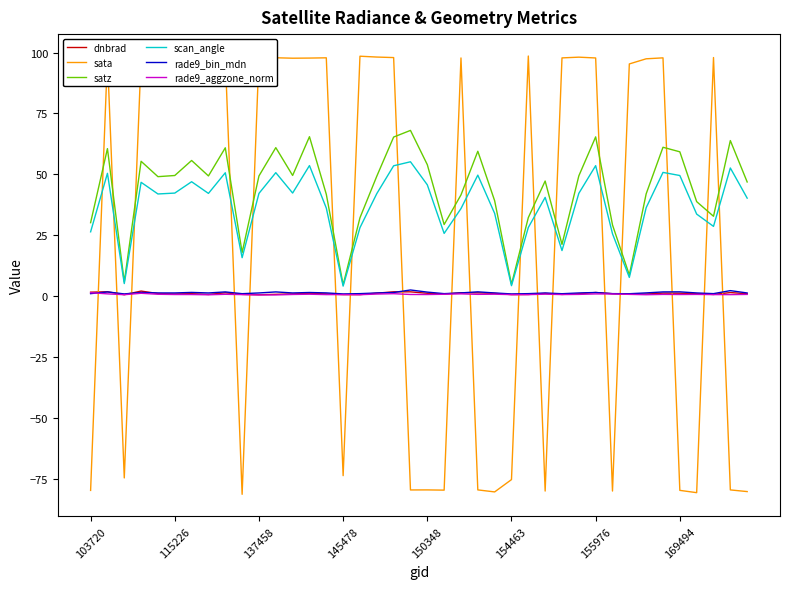

Which series has the widest spread of values?

sata